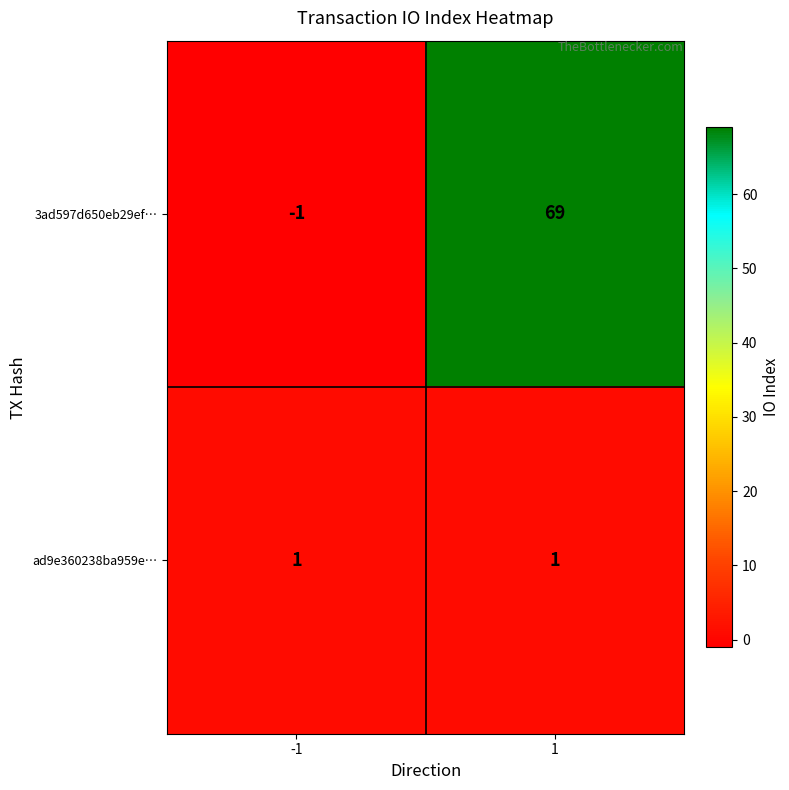

Is the value of ad9e360238ba959e… at -1 greater than the value of 3ad597d650eb29ef… at 1?

No